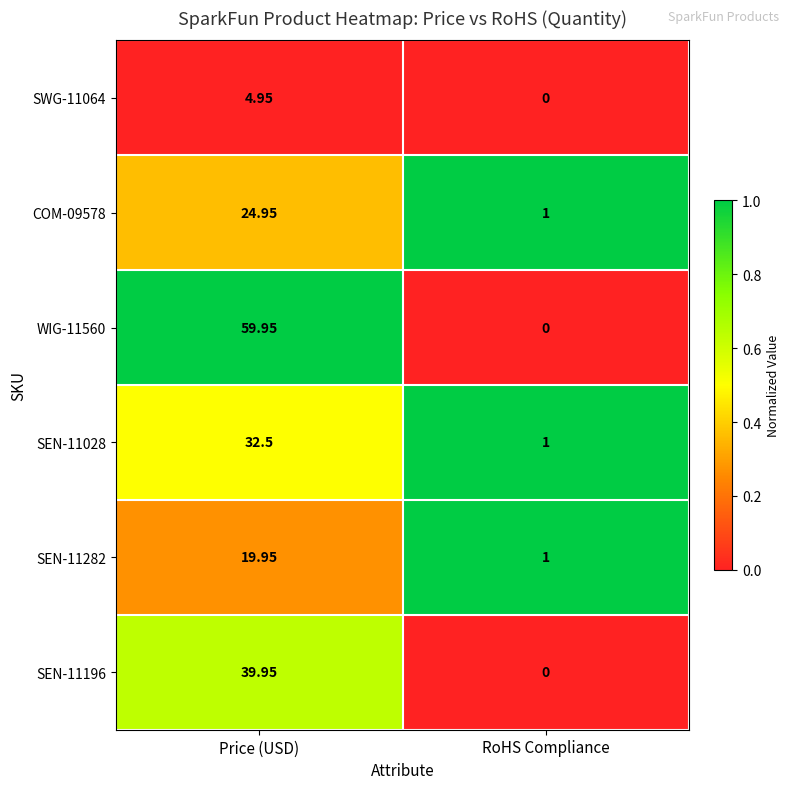

At which label does SEN-11282 first exceed 19?

Price (USD)